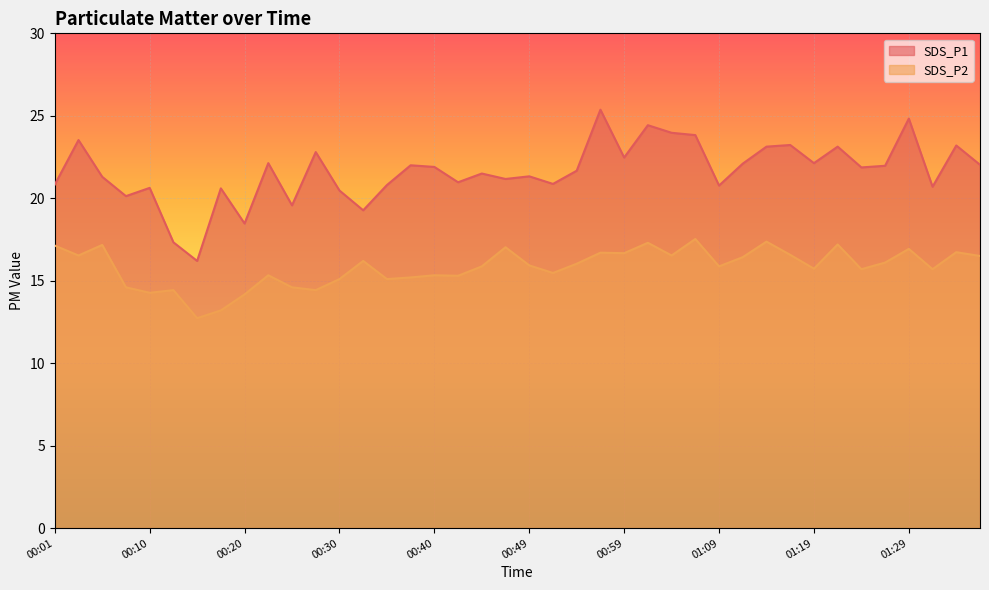

True or false: SDS_P1 and SDS_P2 intersect in this chart.

False